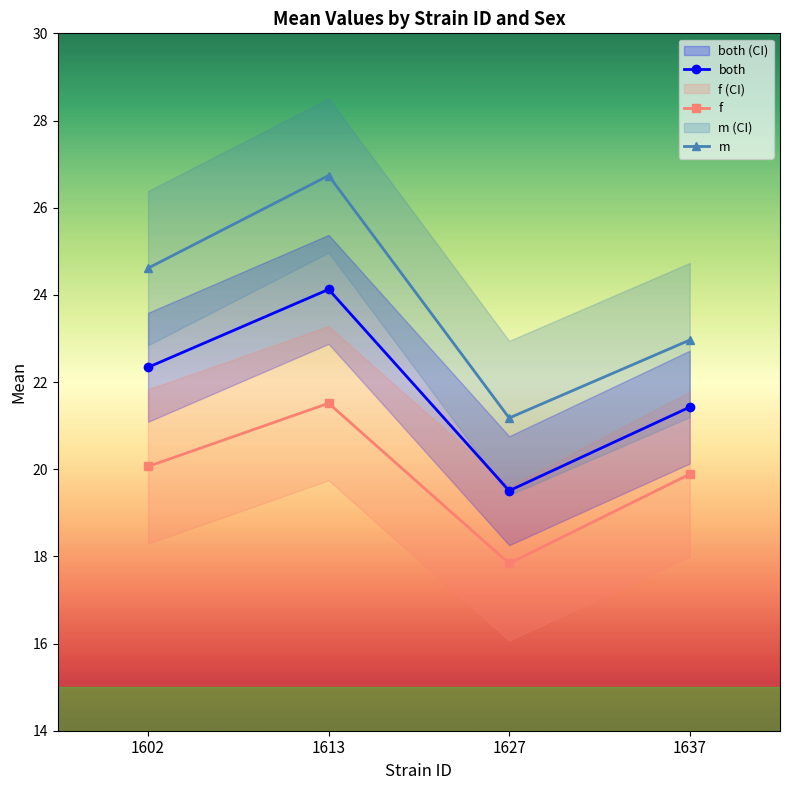

True or false: m and f intersect in this chart.

False